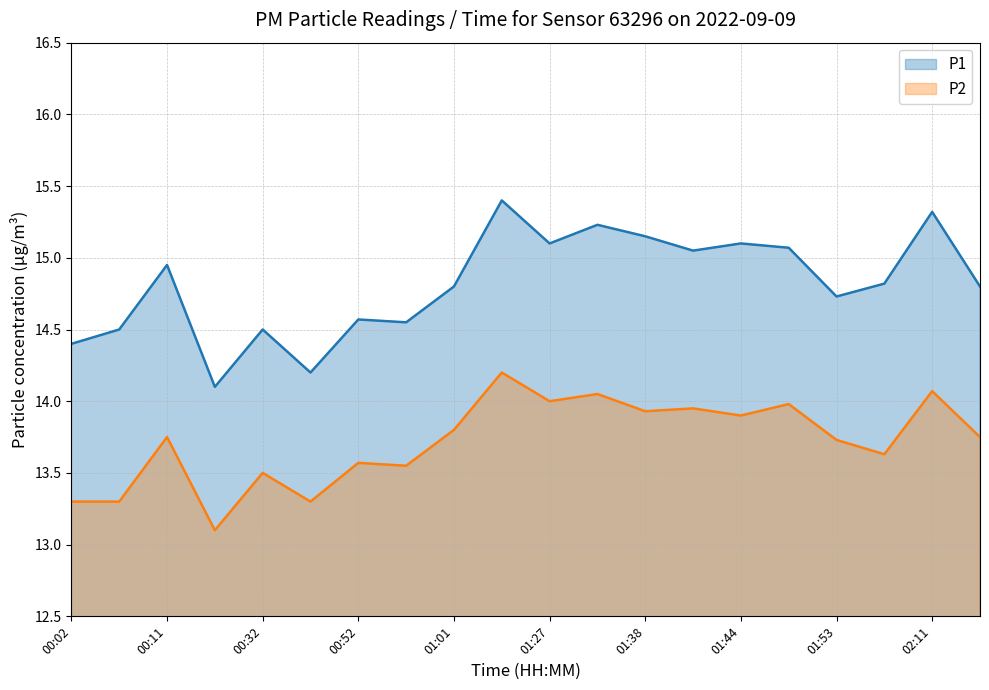

What is the spread (max minus min) of values at 01:38?

1.2